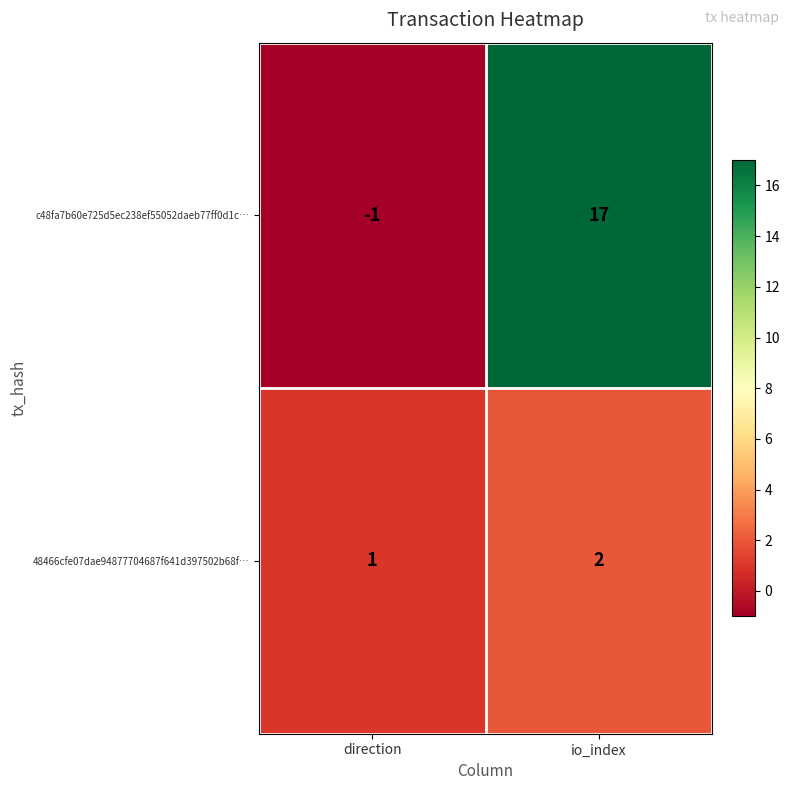

What is the difference between the maximum and minimum values in the c48fa7b60e725d5ec238ef55052daeb77ff0d1c… series?

18